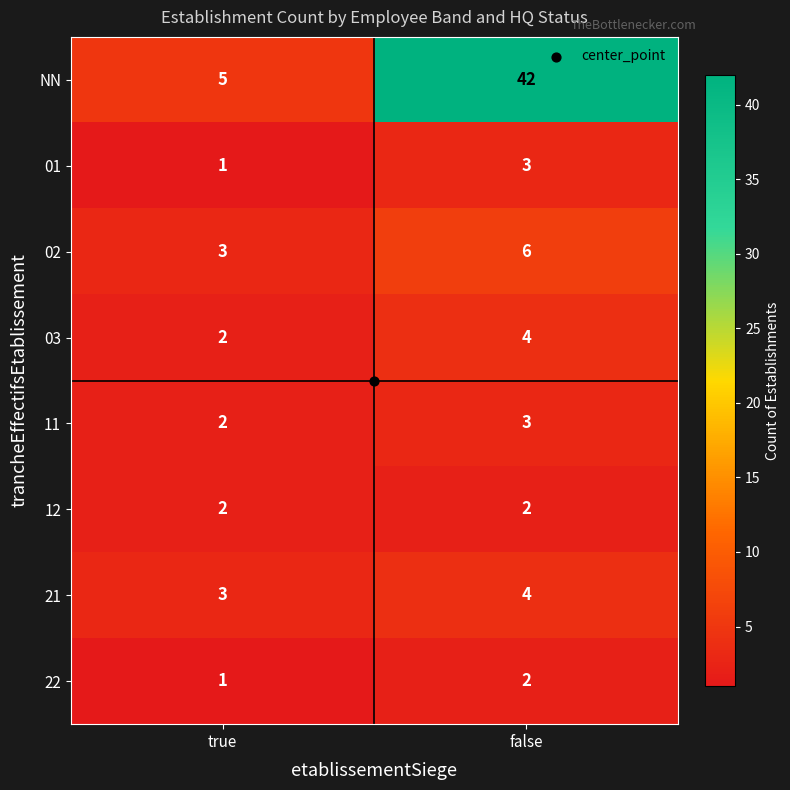

Rank the categories by 03 value from lowest to highest.

true, false